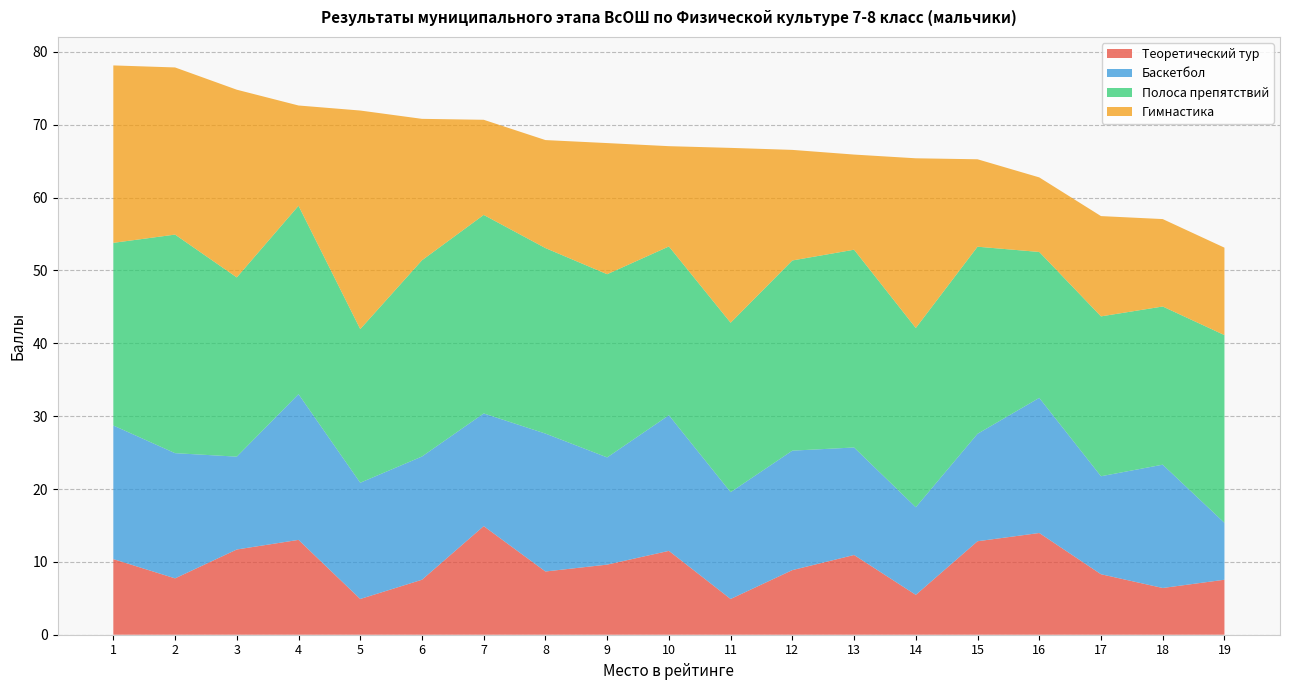

Reading left to right, extract all data points from this chart.

Теоретический тур: 1=10.4	2=7.7	3=11.7	4=13.0	5=4.9	6=7.5	7=14.9	8=8.7	9=9.6	10=11.5	11=4.9	12=8.9	13=10.9	14=5.5	15=12.8	16=14.0	17=8.3	18=6.4	19=7.5
Баскетбол: 1=18.3	2=17.2	3=12.7	4=20.0	5=16.0	6=16.9	7=15.5	8=18.9	9=14.7	10=18.6	11=14.7	12=16.4	13=14.8	14=12.0	15=14.7	16=18.5	17=13.5	18=16.9	19=7.8
Полоса препятствий: 1=25.1	2=30.0	3=24.6	4=25.9	5=21.1	6=26.9	7=27.2	8=25.5	9=25.1	10=23.2	11=23.3	12=26.1	13=27.1	14=24.6	15=25.7	16=20.0	17=21.9	18=21.7	19=25.8
Гимнастика: 1=24.4	2=22.9	3=25.8	4=13.8	5=30.0	6=19.4	7=13.1	8=14.8	9=18.0	10=13.8	11=24.0	12=15.2	13=13.1	14=23.3	15=12.0	16=10.2	17=13.8	18=12.0	19=12.0